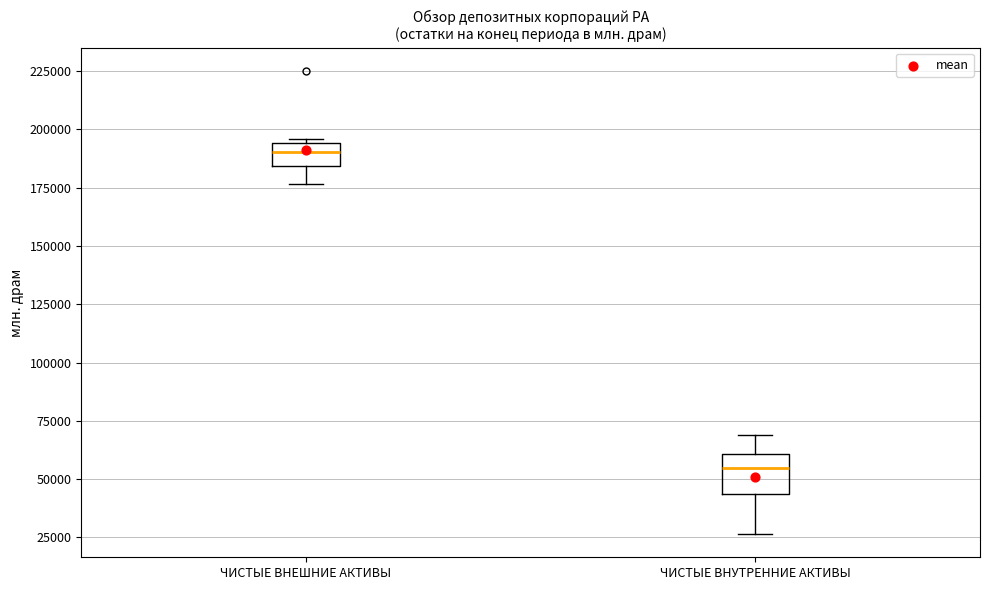

Where does the median line of the box for ЧИСТЫЕ ВНУТРЕННИЕ АКТИВЫ sit on the y-axis? The values are not printed on the chart, so give them approximately, as read against the axis.

55000